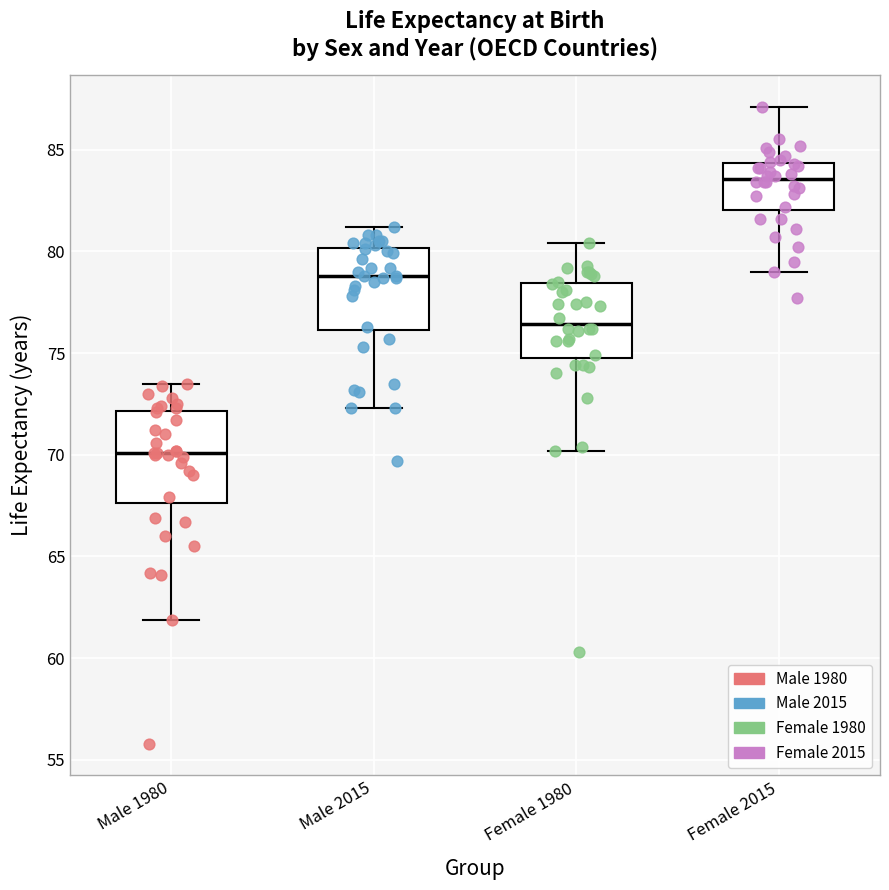

Where does the lower whisker of the box for Male 1980 end on the y-axis? The values are not printed on the chart, so give them approximately, as read against the axis.

62.0